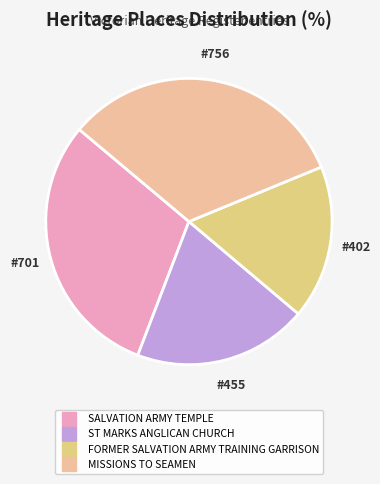

What is the largest slice in the pie chart?

MISSIONS TO SEAMEN